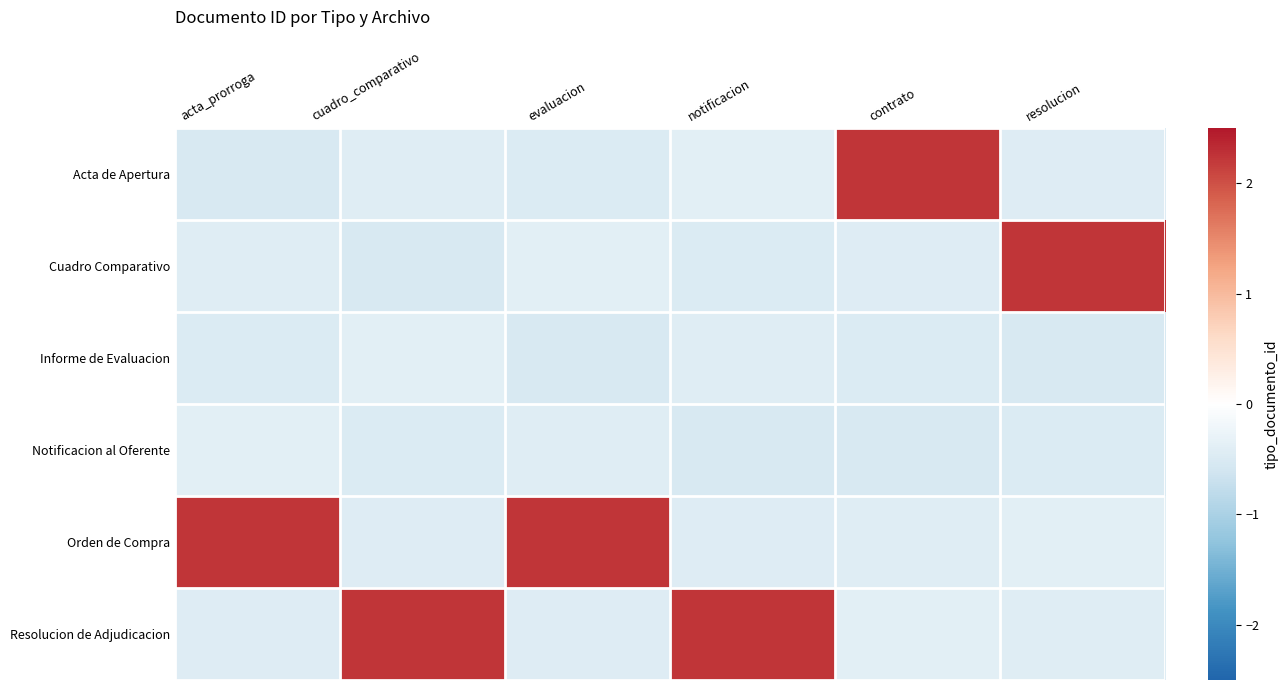

Reading left to right, list all the values displayed in this chart.

Acta de Apertura: acta_prorroga=-0.5	cuadro_comparativo=-0.4	evaluacion=-0.5	notificacion=-0.4	contrato=2.2	resolucion=-0.4
Cuadro Comparativo: acta_prorroga=-0.4	cuadro_comparativo=-0.5	evaluacion=-0.4	notificacion=-0.5	contrato=-0.4	resolucion=2.2
Informe de Evaluacion: acta_prorroga=-0.5	cuadro_comparativo=-0.4	evaluacion=-0.5	notificacion=-0.4	contrato=-0.5	resolucion=-0.5
Notificacion al Oferente: acta_prorroga=-0.4	cuadro_comparativo=-0.5	evaluacion=-0.4	notificacion=-0.5	contrato=-0.5	resolucion=-0.5
Orden de Compra: acta_prorroga=2.2	cuadro_comparativo=-0.4	evaluacion=2.2	notificacion=-0.4	contrato=-0.4	resolucion=-0.4
Resolucion de Adjudicacion: acta_prorroga=-0.4	cuadro_comparativo=2.2	evaluacion=-0.4	notificacion=2.2	contrato=-0.4	resolucion=-0.4